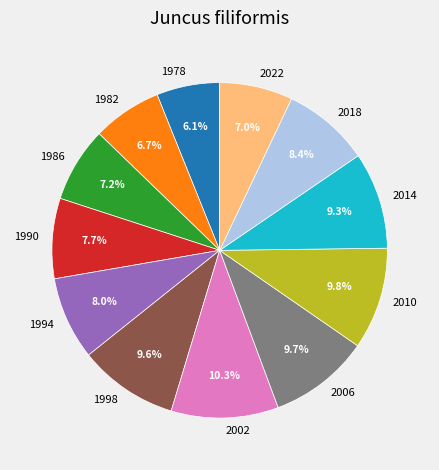

What is the ratio of the value at 2018 to the value at 2006?

0.9